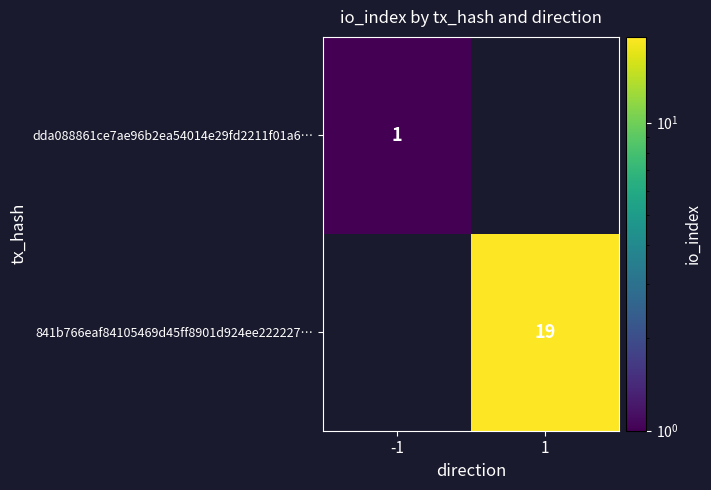

Is the value of dda088861ce7ae96b2ea54014e29fd2211f01a6… at -1 greater than the value of 841b766eaf84105469d45ff8901d924ee222227… at 1?

No